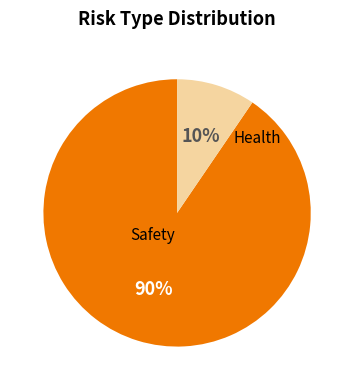

Does any single category account for the majority?

Yes